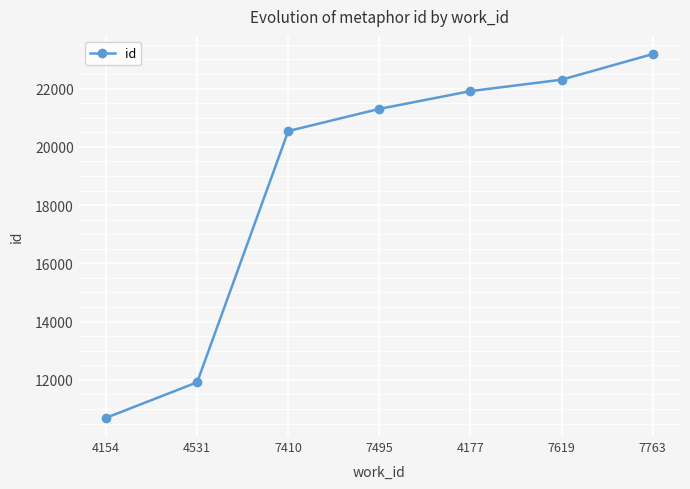

List the labels in order of value, smallest first.

4154, 4531, 7410, 7495, 4177, 7619, 7763